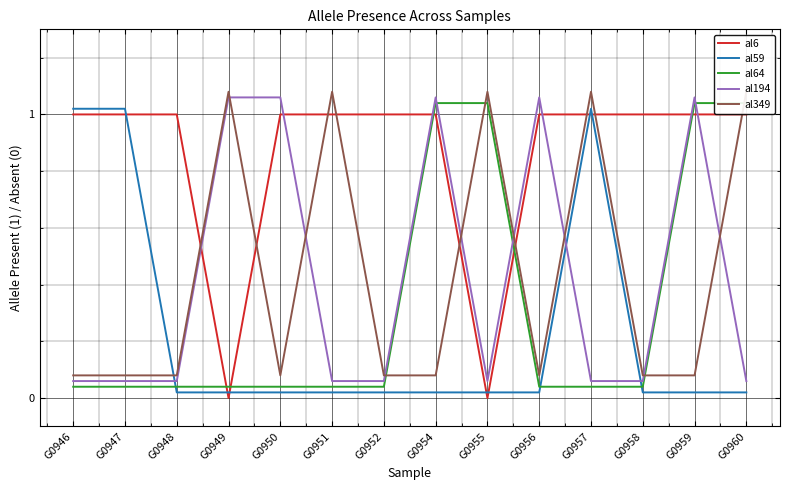

What is the value of the al194 point at the 2nd from the left?

0.1